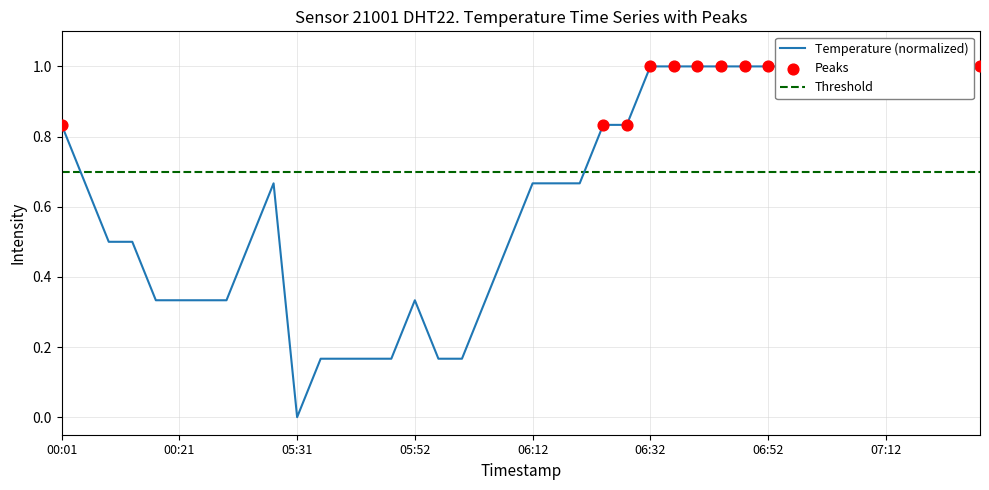

Approximately how many times larger is the value at 06:32 compared to 07:08?

1.0